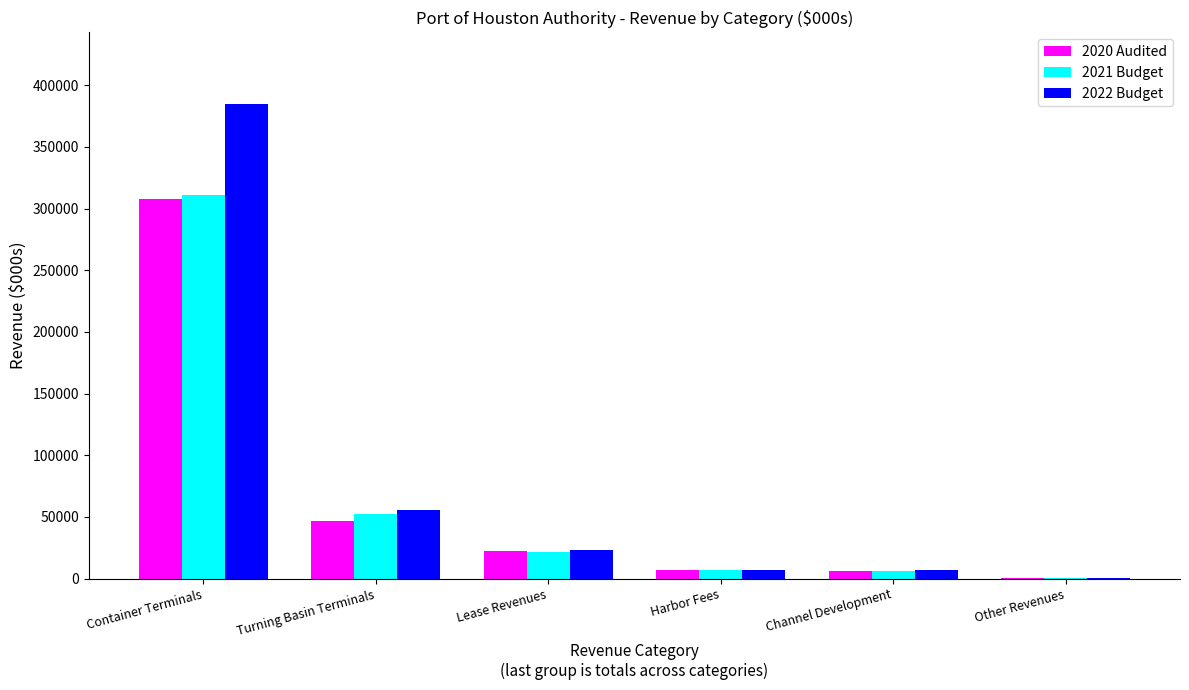

Which series changed the most between Turning Basin Terminals and Lease Revenues?

2022 Budget